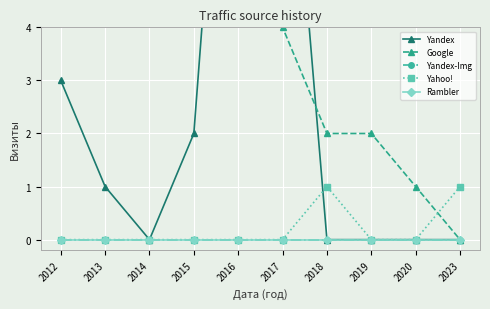

What is the total value across all series at 2018?

3